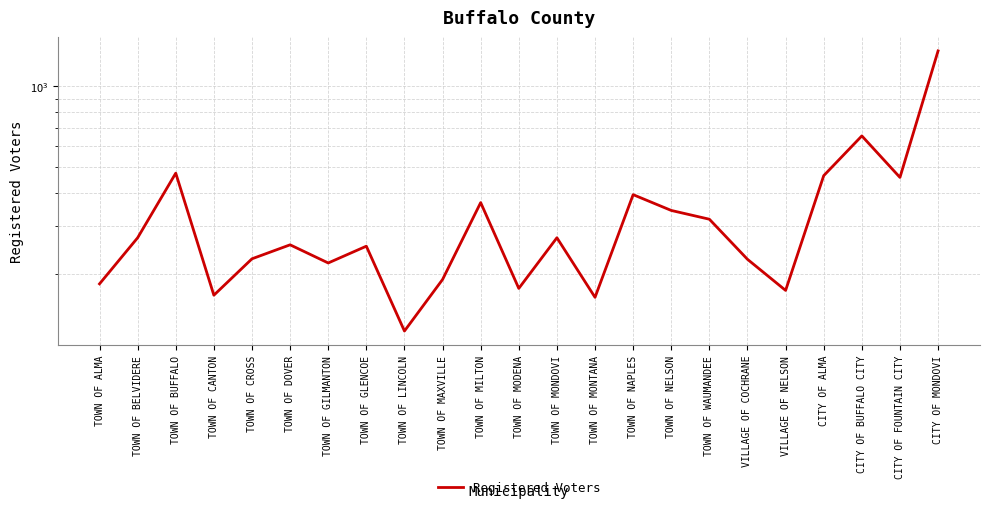

Reading left to right, what are all the values shown in this chart?

TOWN OF ALMA=183	TOWN OF BELVIDERE=272	TOWN OF BUFFALO=474	TOWN OF CANTON=166	TOWN OF CROSS=227	TOWN OF DOVER=256	TOWN OF GILMANTON=219	TOWN OF GLENCOE=253	TOWN OF LINCOLN=122	TOWN OF MAXVILLE=190	TOWN OF MILTON=368	TOWN OF MODENA=176	TOWN OF MONDOVI=272	TOWN OF MONTANA=163	TOWN OF NAPLES=394	TOWN OF NELSON=344	TOWN OF WAUMANDEE=319	VILLAGE OF COCHRANE=226	VILLAGE OF NELSON=173	CITY OF ALMA=464	CITY OF BUFFALO CITY=653	CITY OF FOUNTAIN CITY=457	CITY OF MONDOVI=1356